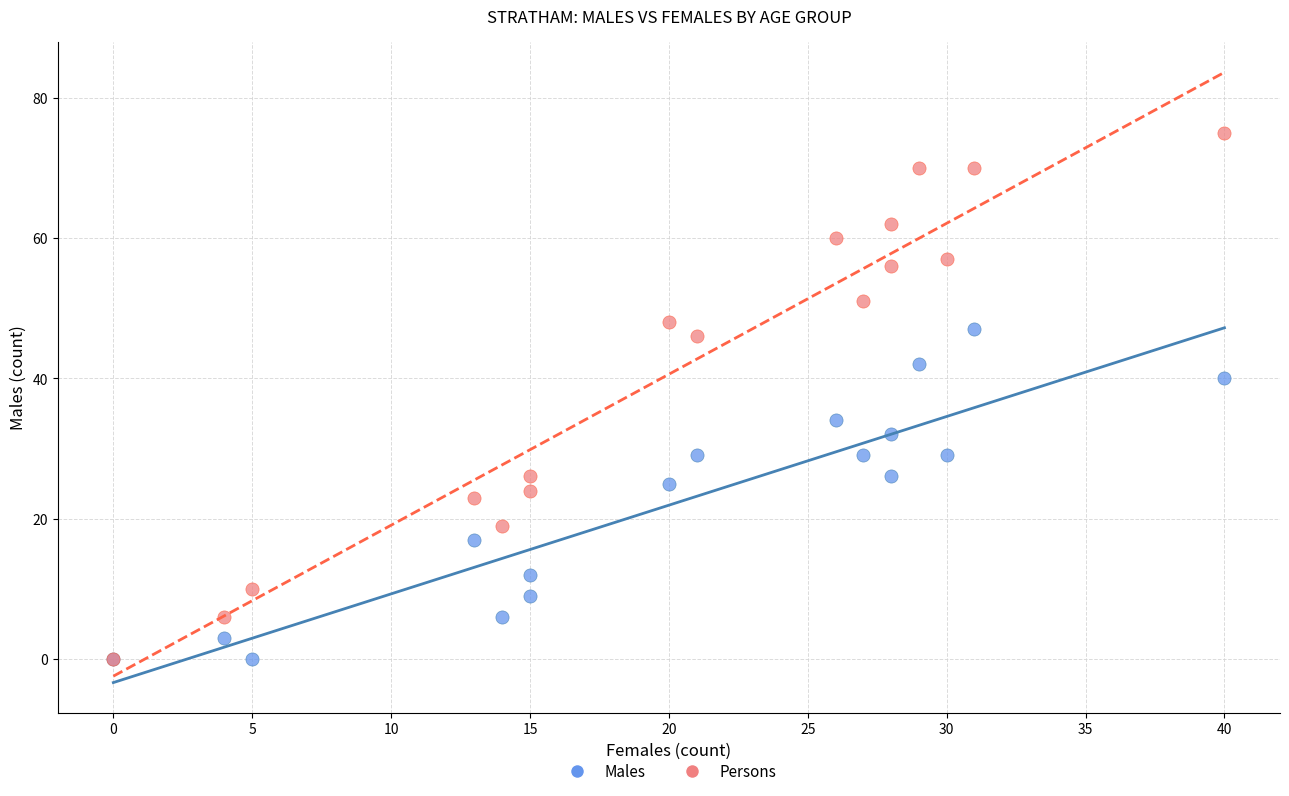

What are all the series names shown in the legend?

Males, Persons